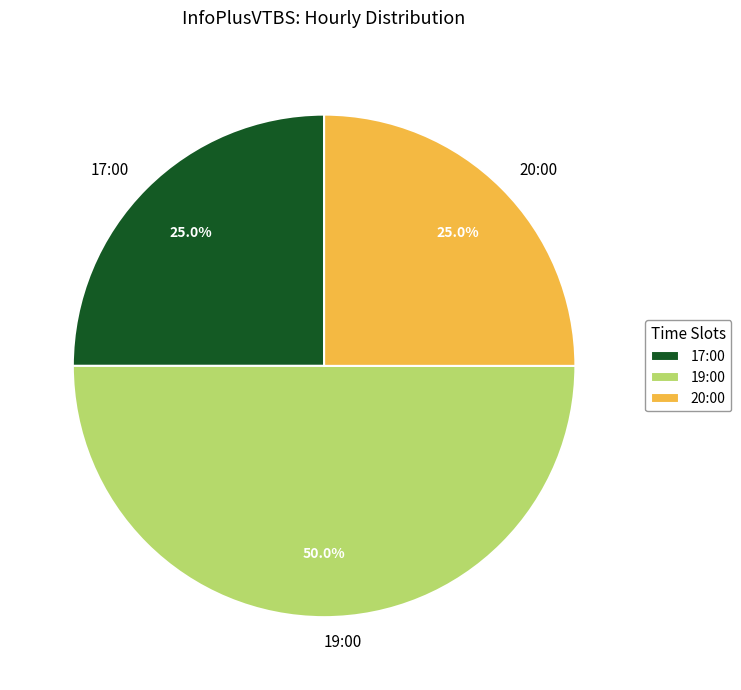

What portion of the pie excludes 19:00?

50.0%